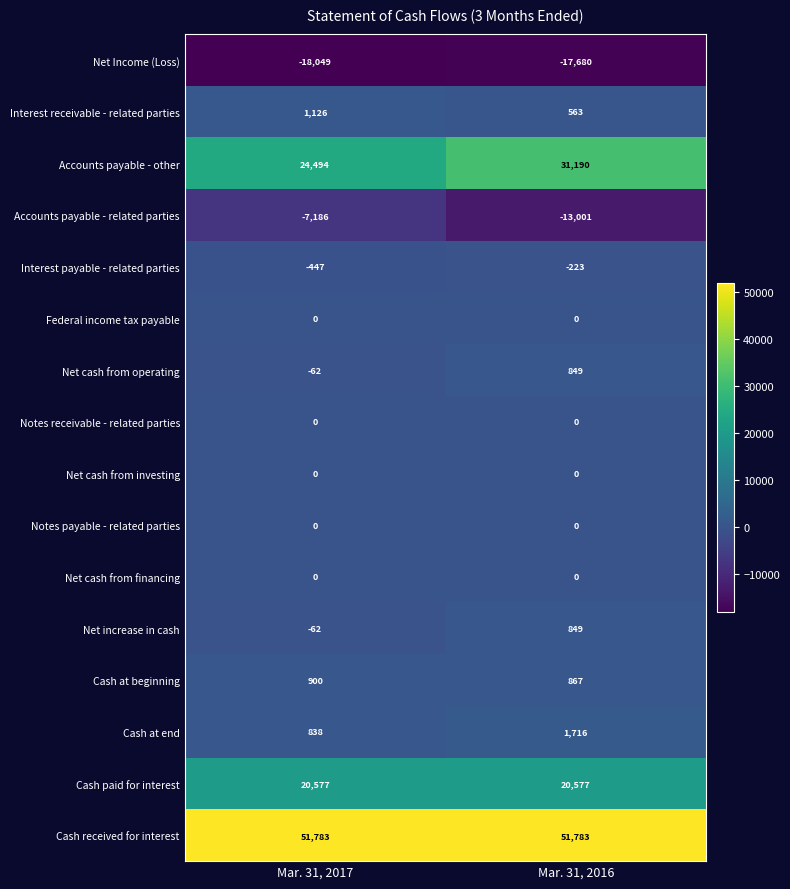

What is the difference between the highest and lowest values at Mar. 31, 2016?

69463